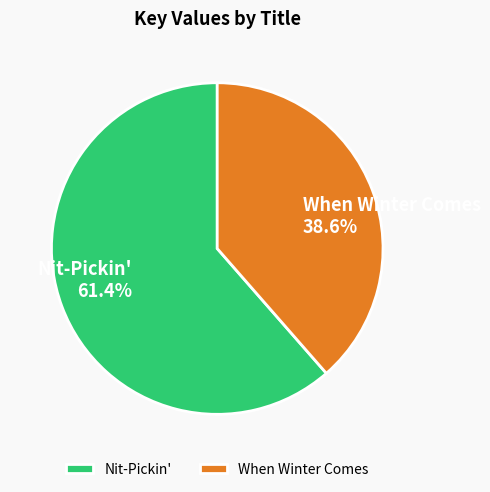

True or false: Nit-Pickin' accounts for 68% of the total.

False